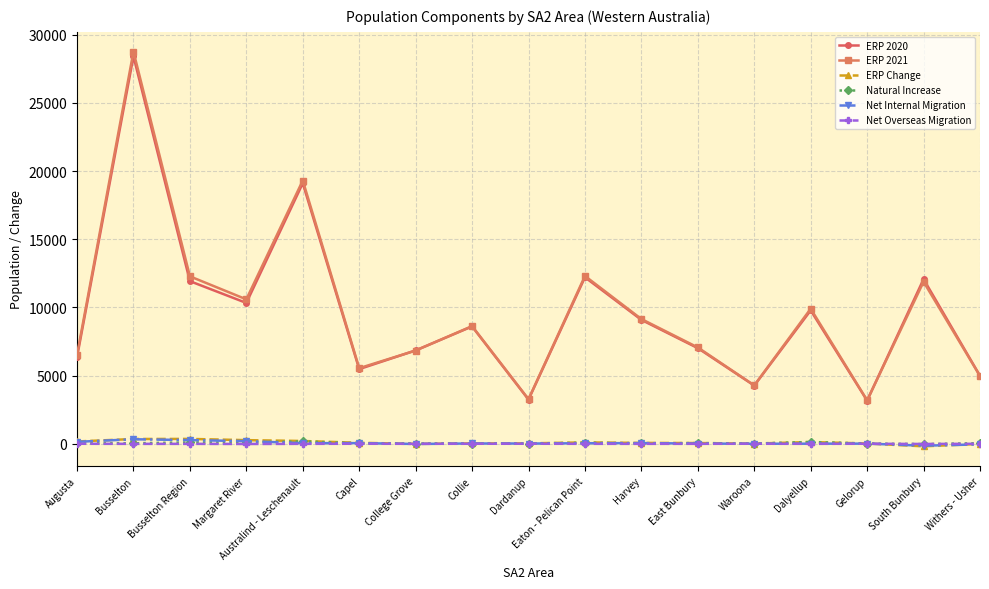

At which category is the sum across all series the highest?

Busselton